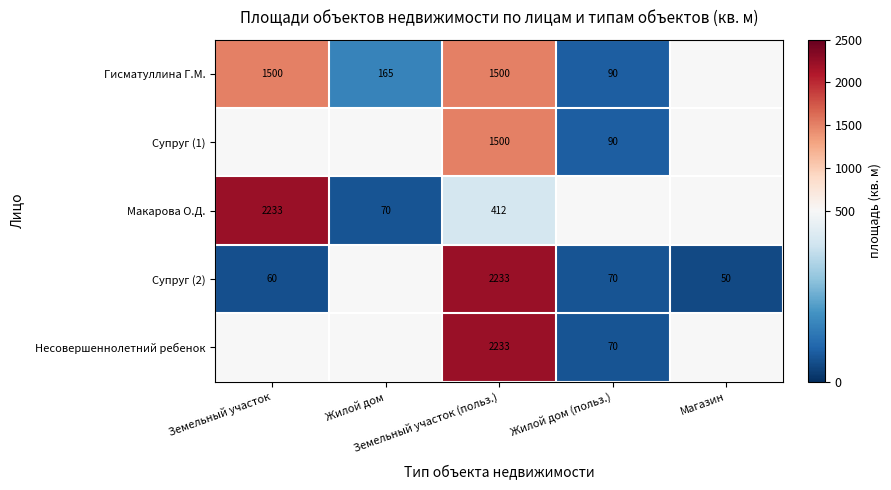

Is the value of Макарова О.Д. at Земельный участок (польз.) greater than the value of Супруг (2) at Земельный участок (польз.)?

No